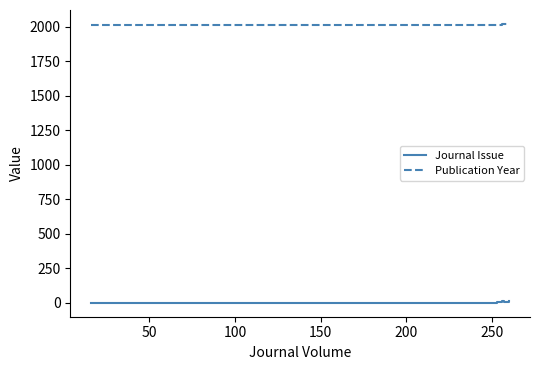

True or false: Publication Year and Journal Issue cross at least once.

False